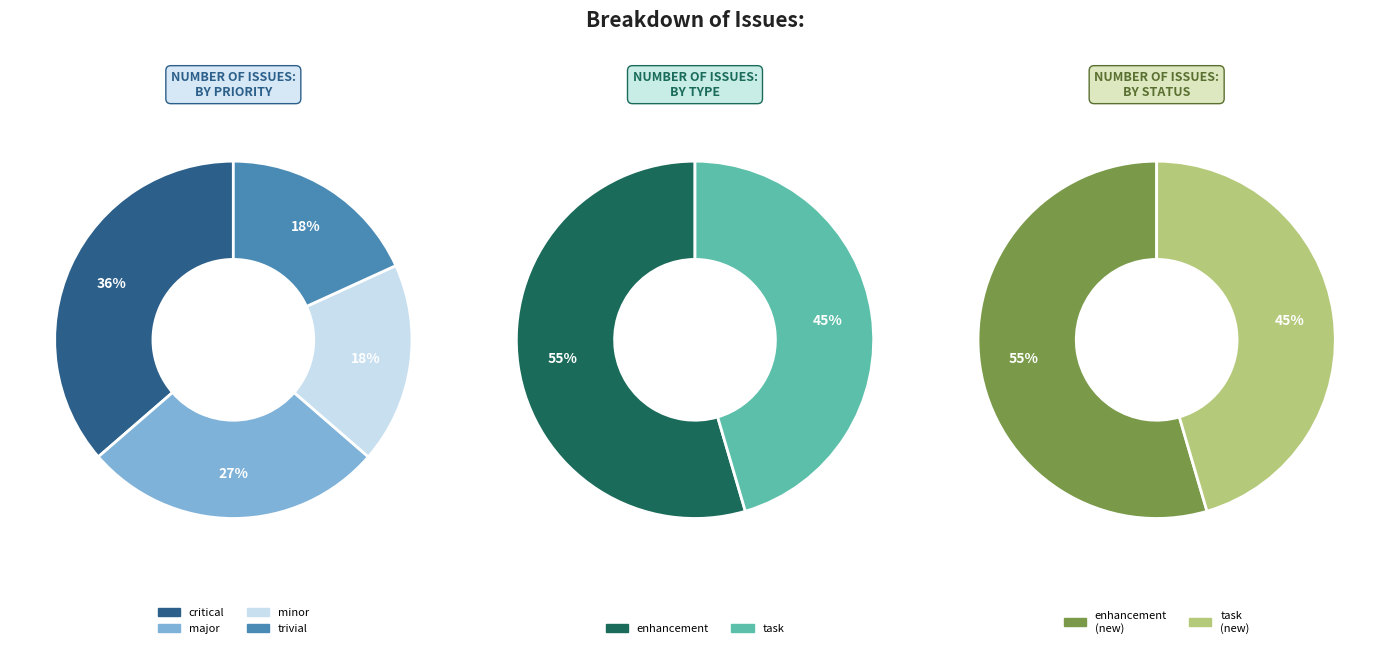

What is the smallest slice in the pie chart?

minor